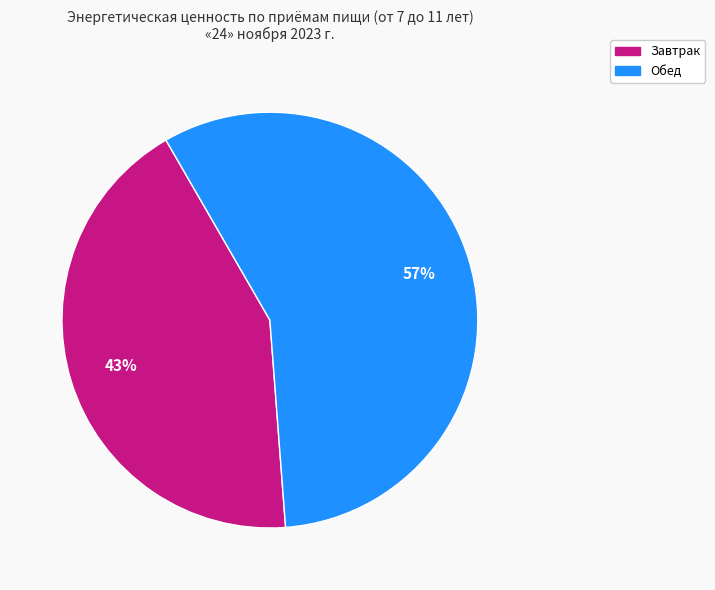

Approximately how many times larger is the value at Завтрак compared to Обед?

0.8